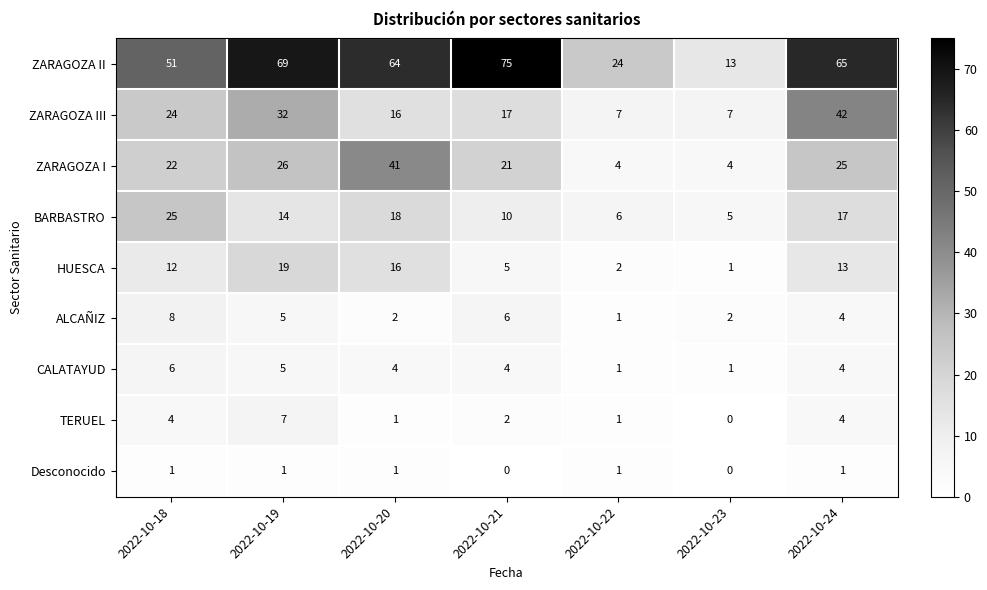

Which series changed the most between 2022-10-18 and 2022-10-22?

ZARAGOZA II